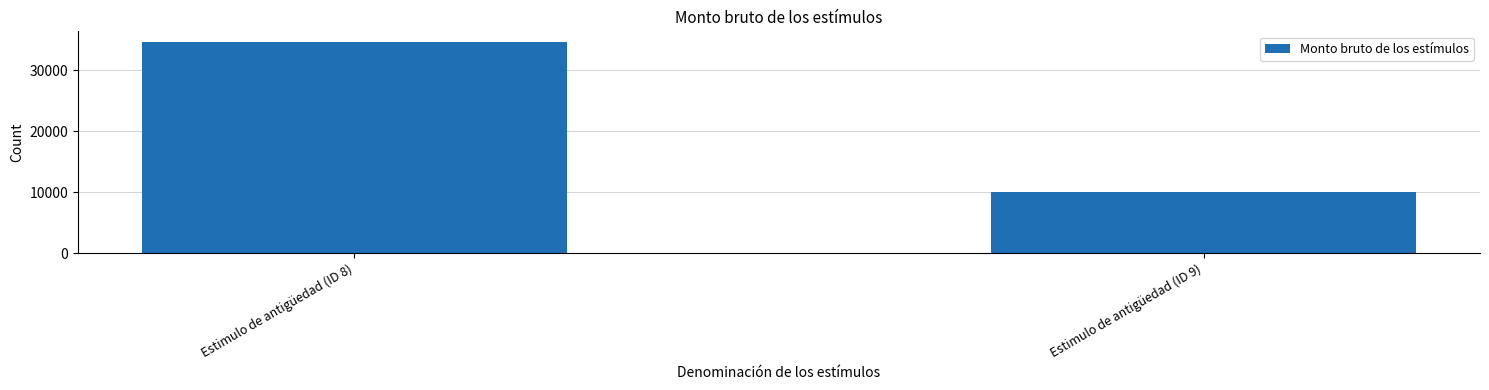

What is the label of the 2nd bar from the left?

Estimulo de antigüedad (ID 9)